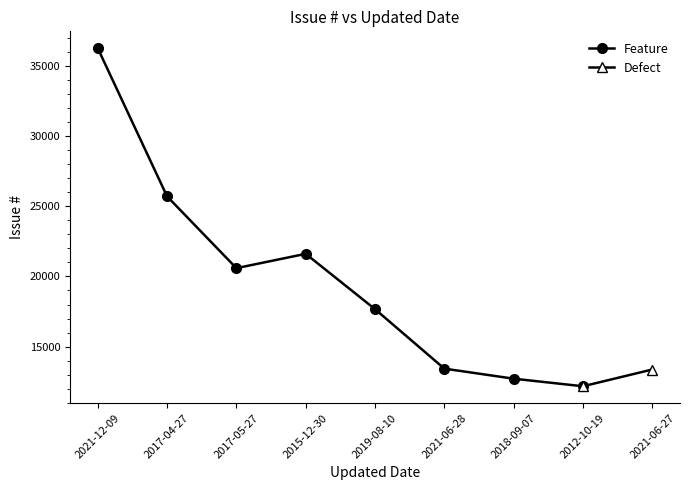

Rank the categories by value from lowest to highest.

2012-10-19, 2018-09-07, 2021-06-28, 2019-08-10, 2017-05-27, 2015-12-30, 2017-04-27, 2021-12-09